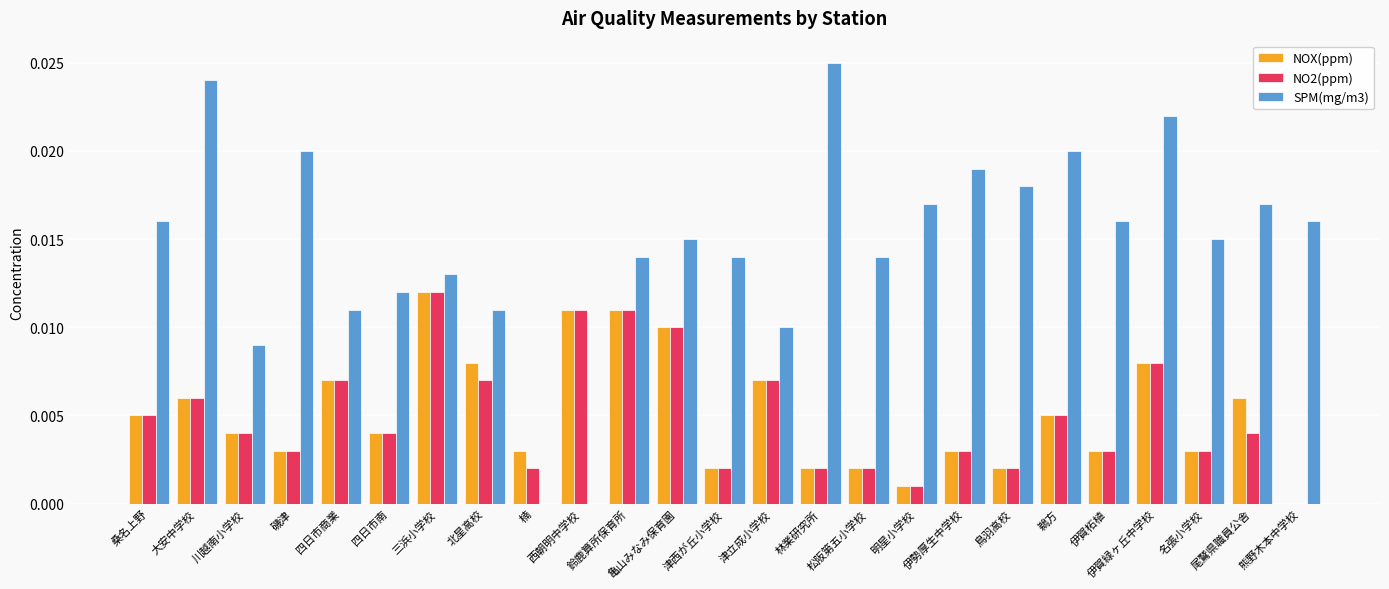

Which series has the largest total across all categories?

SPM(mg/m3)